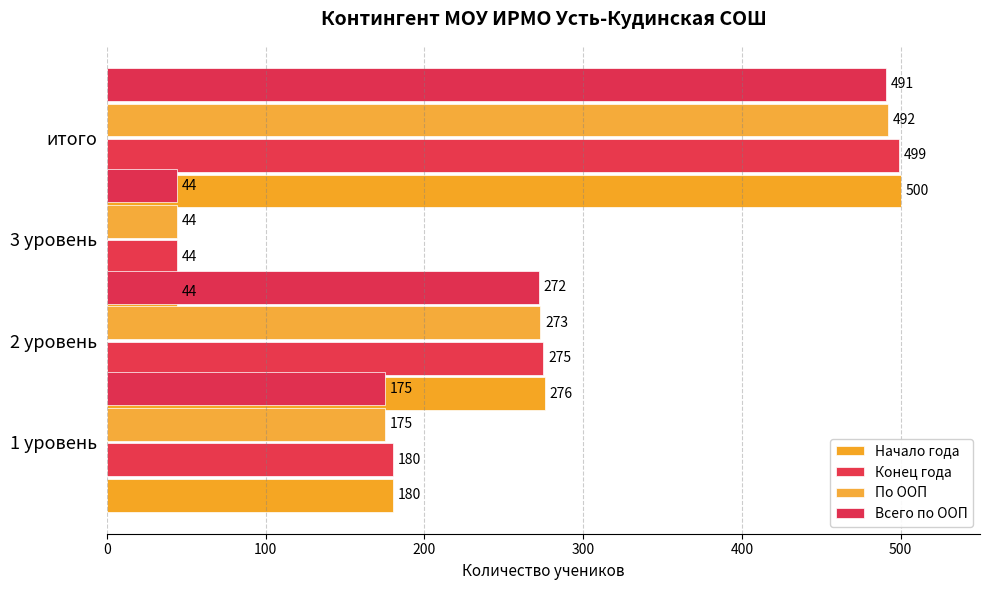

At how many categories does at least one series exceed 92?

3